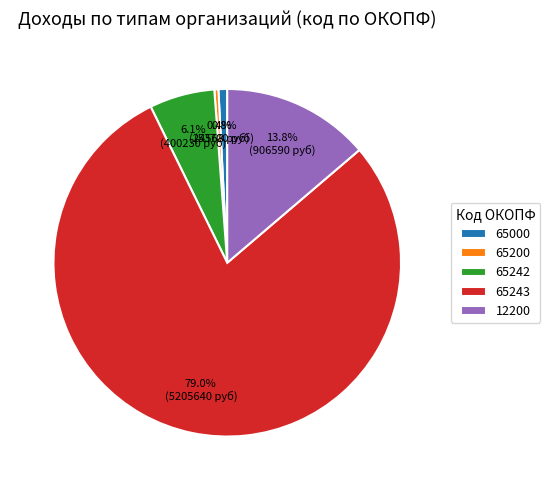

True or false: 12200 accounts for 2% of the total.

False